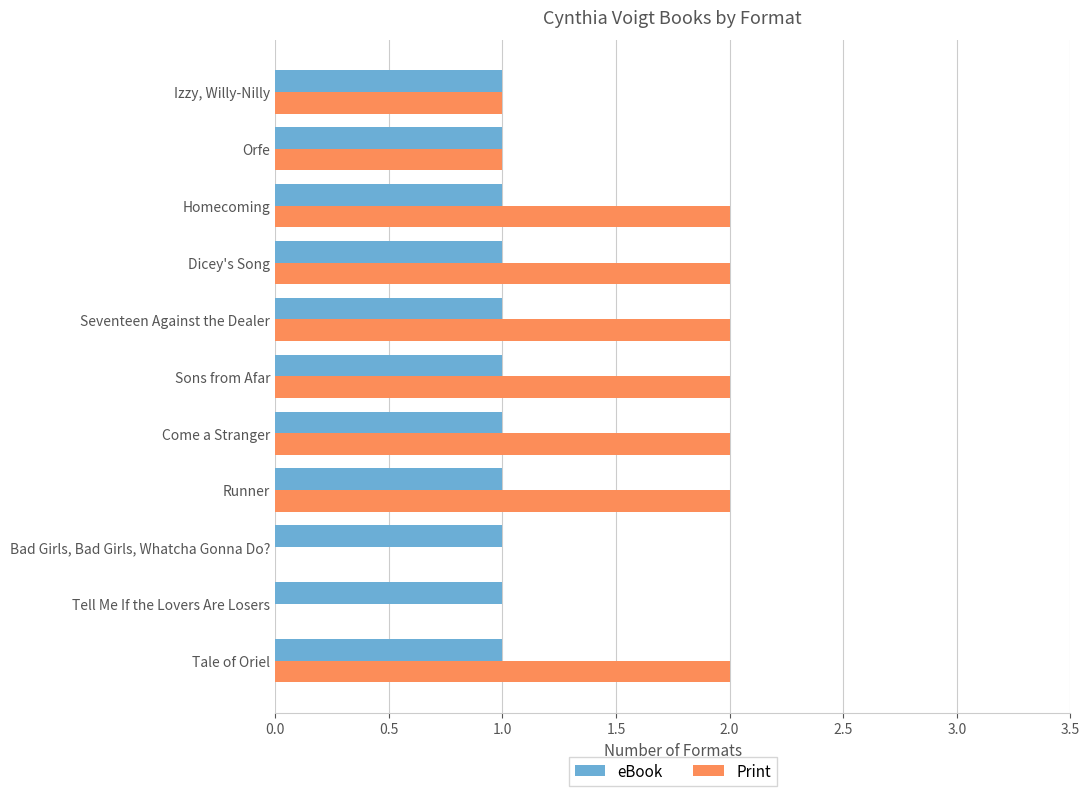

What is the sum of all Print values?

16